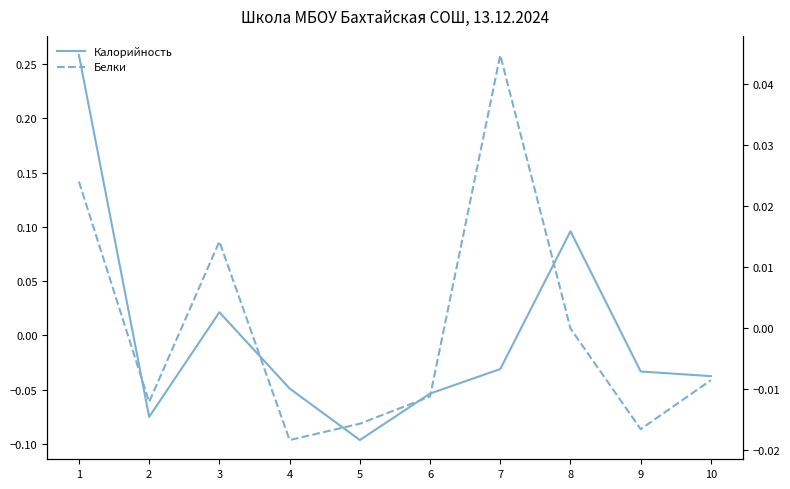

Where is the first local maximum for Белки?

3